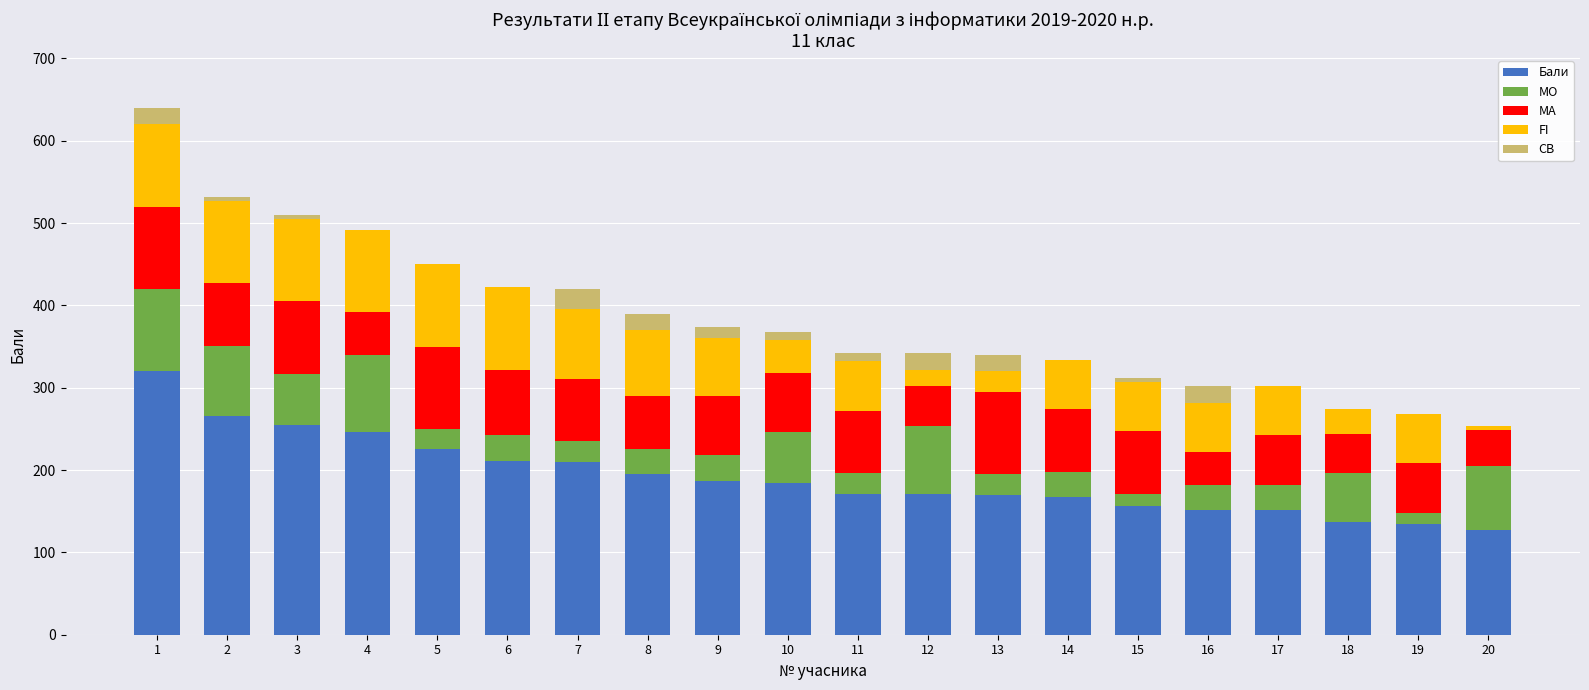

What is the maximum value for Бали?

320